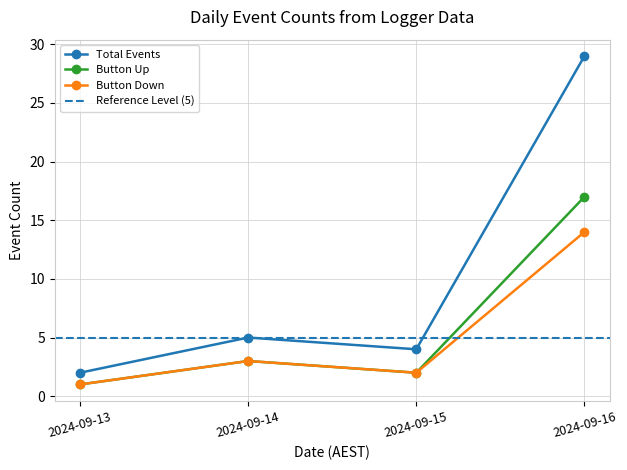

Between 2024-09-15 and 2024-09-13, which is larger?

2024-09-15